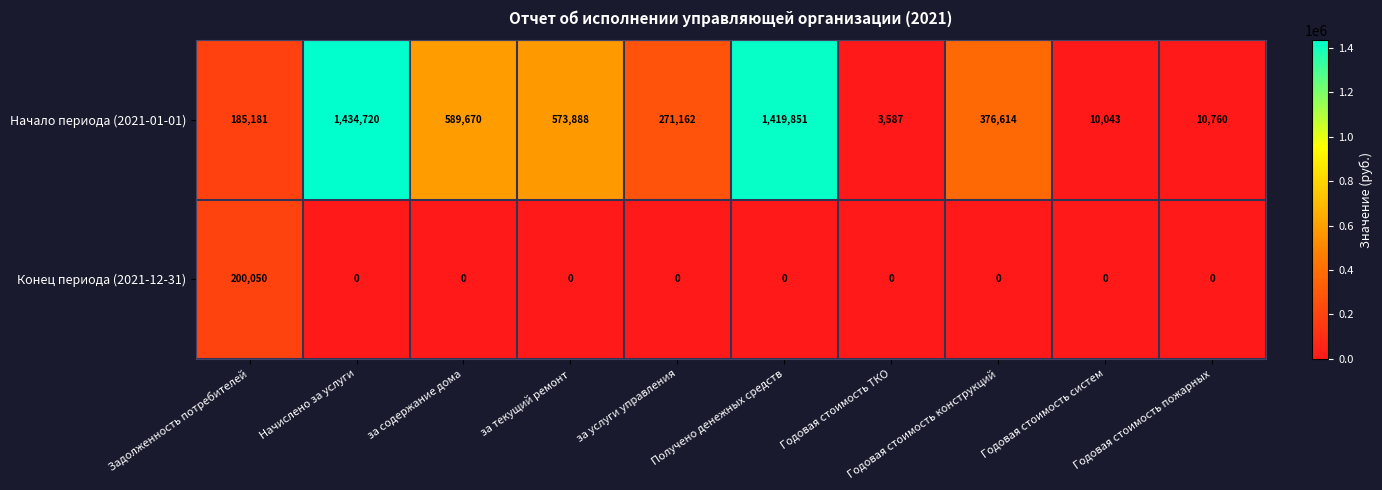

What is the difference between the maximum and second lowest values in the Конец периода (2021-12-31) series?

200050